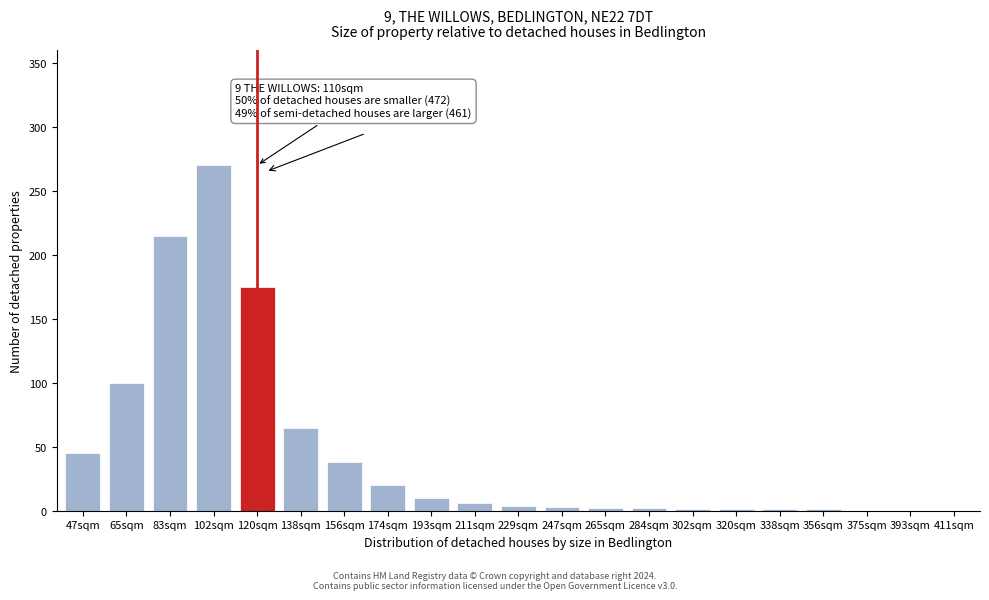

Which has a higher value, 65sqm or 174sqm?

65sqm